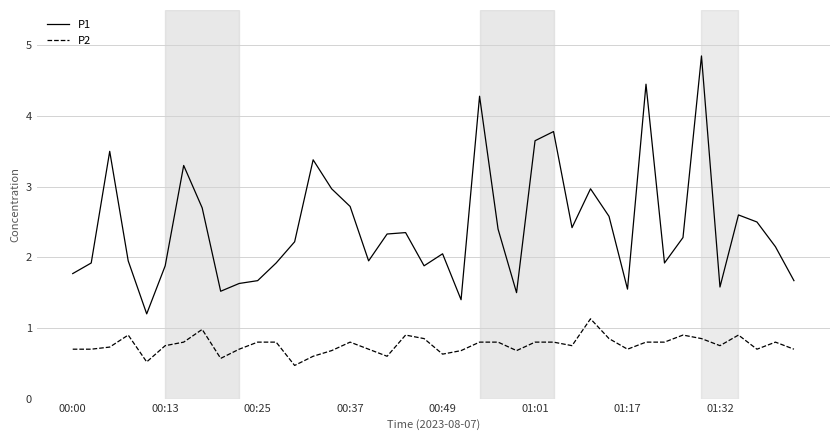

True or false: P2 and P1 cross at least once.

False